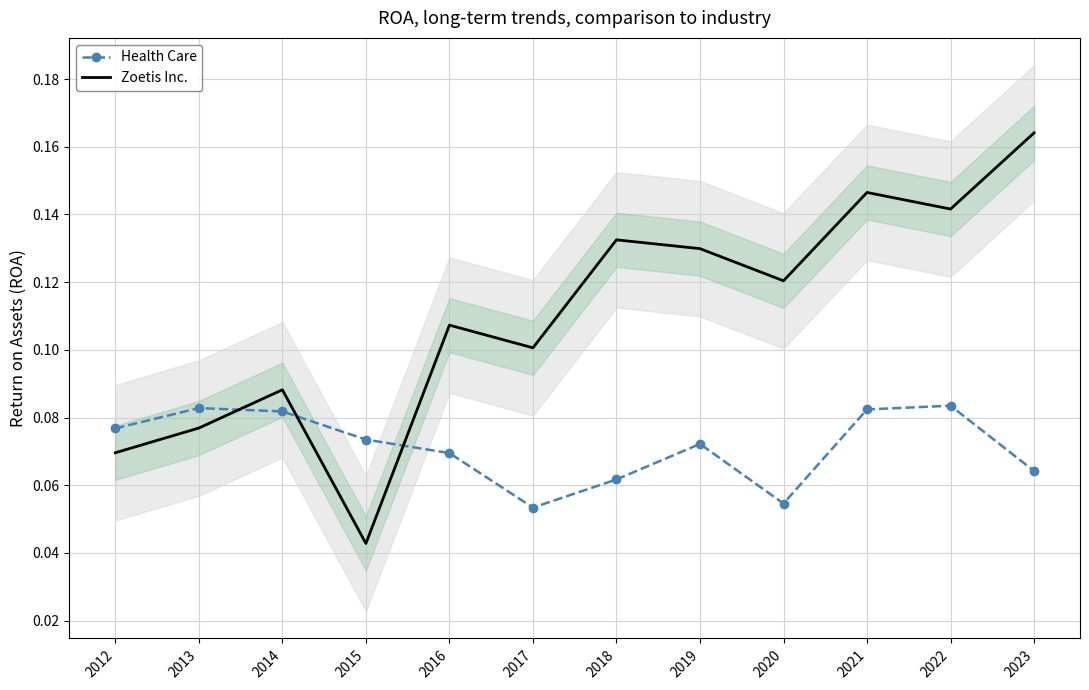

At which category does the chart reach its minimum across all series?

2015